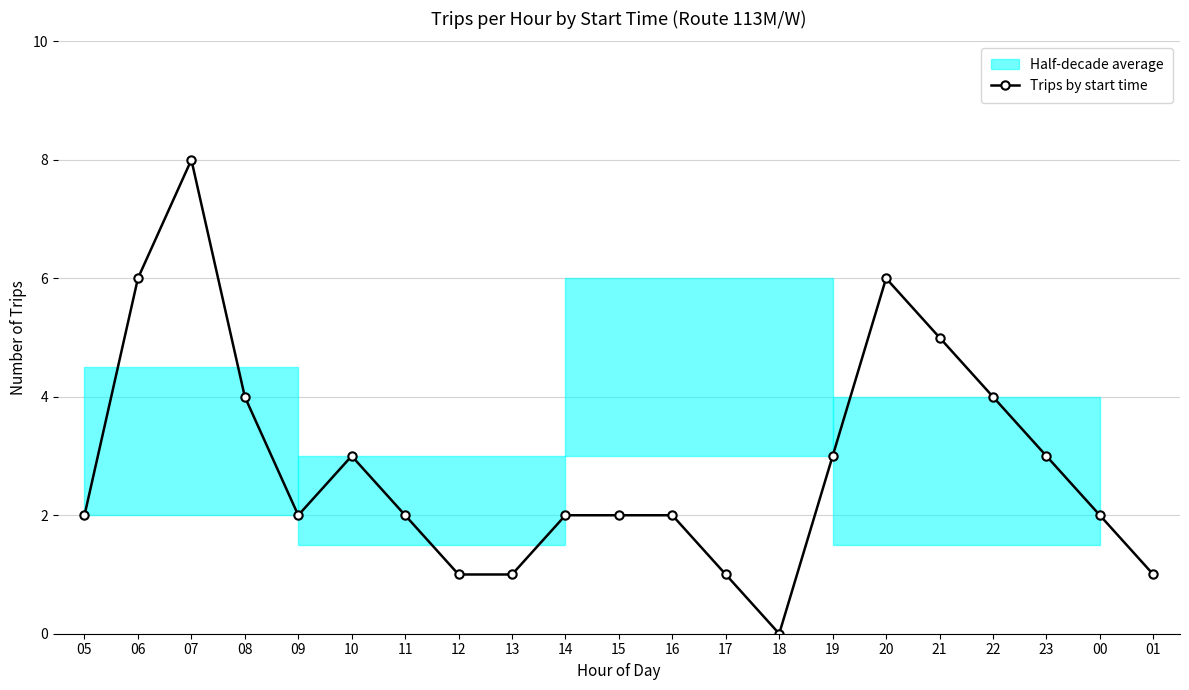

What is the difference between the maximum and second lowest values?

7